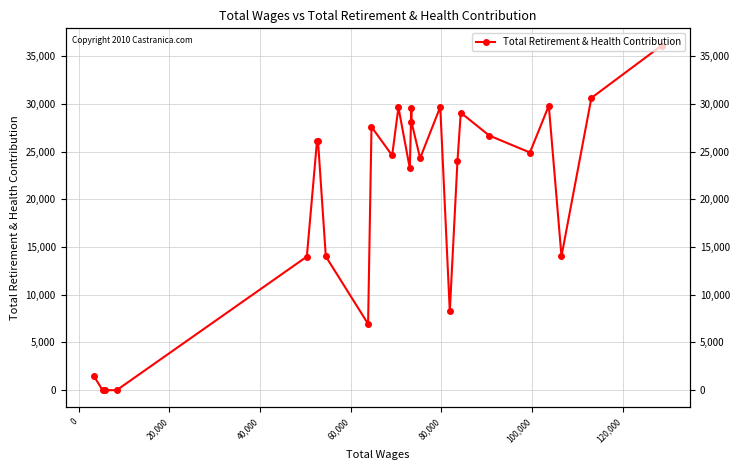

What is the value of the 5th point from the left?

24903